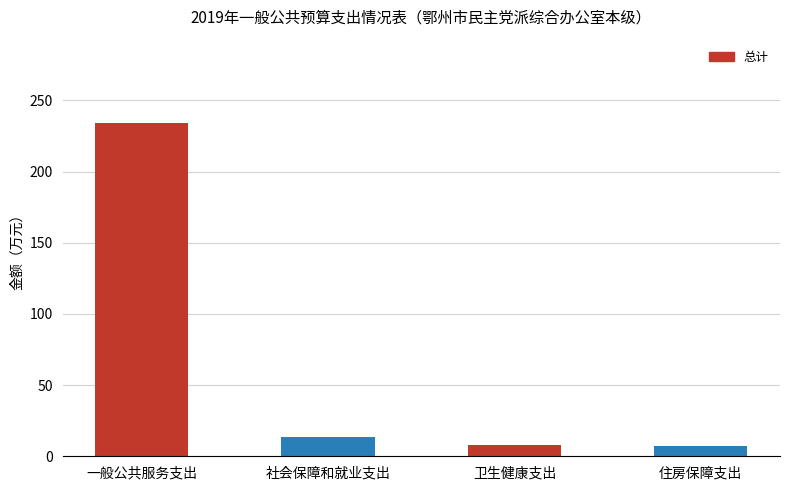

What is the ratio of the value at 卫生健康支出 to the value at 社会保障和就业支出?

0.6